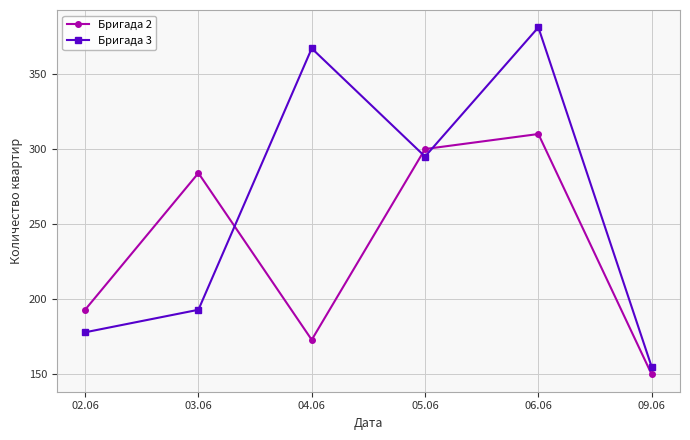

How many distinct data groups are displayed?

2